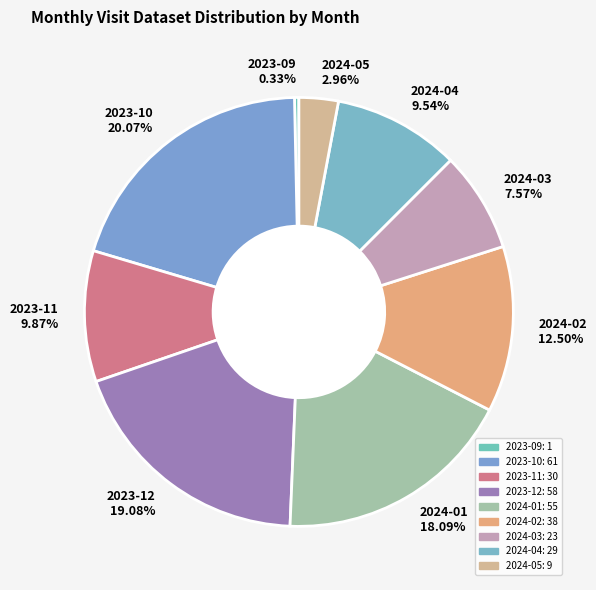

Which has a higher value, 2023-10 or 2023-11?

2023-10